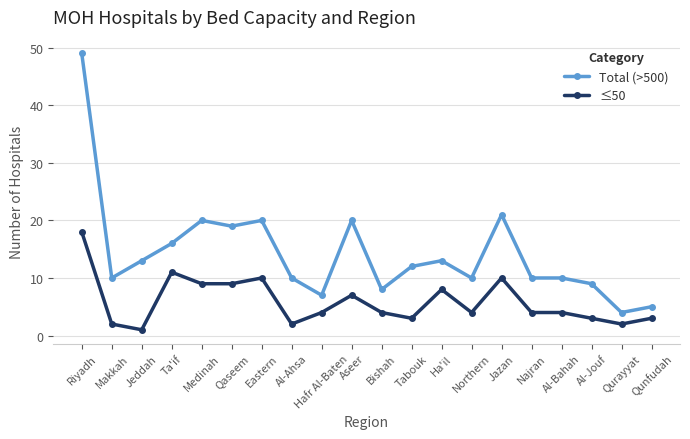

What is the difference between the Total (>500) values at Qunfudah and Jazan?

16